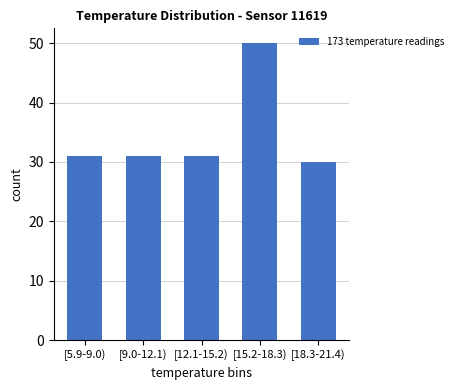

Reading left to right, list all the values displayed in this chart.

31	31	31	50	30